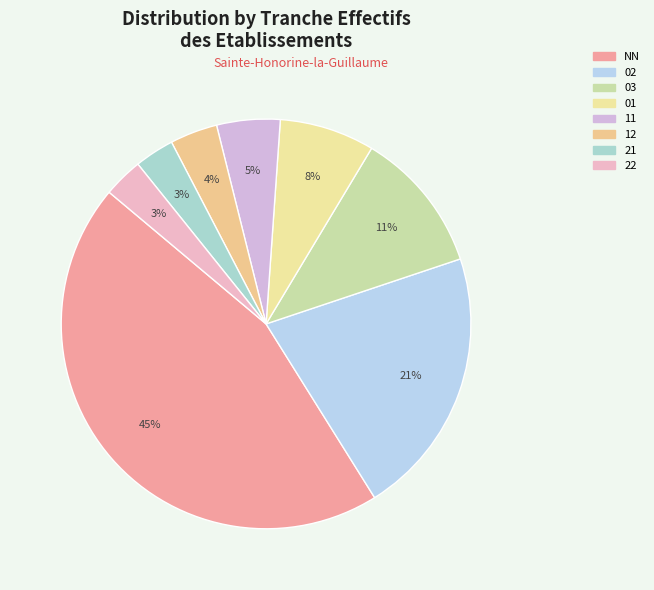

The 12 slice represents 4% of the pie. True or false?

True